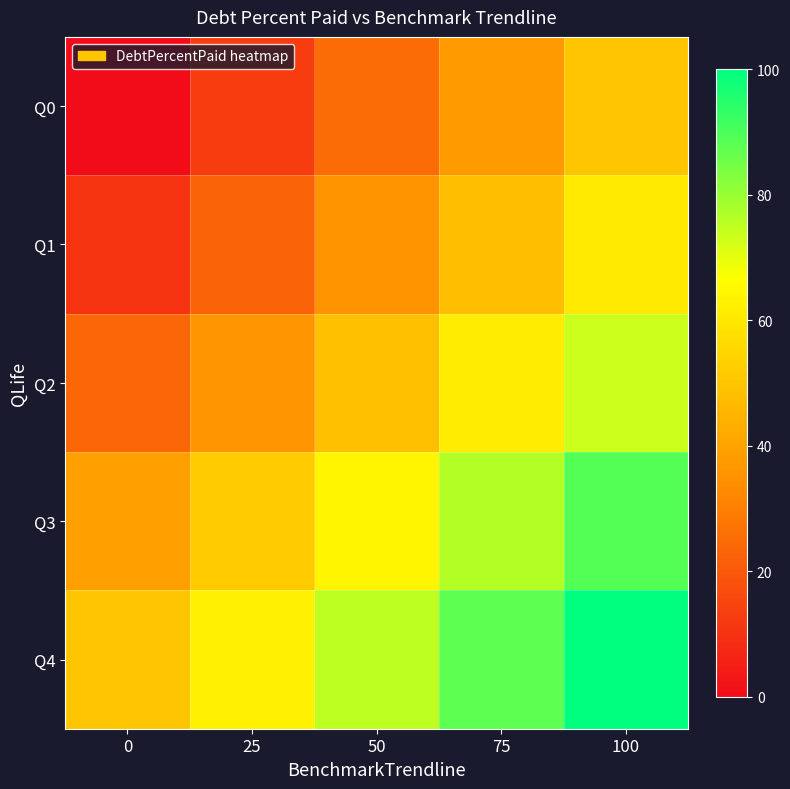

Reading left to right, transcribe all the data shown in this chart.

Q0: 0=0.0	25=12.5	50=25.0	75=37.5	100=50.0
Q1: 0=10.4	25=22.9	50=35.4	75=47.9	100=60.4
Q2: 0=23.5	25=36.0	50=48.5	75=61.0	100=73.5
Q3: 0=38.9	25=51.4	50=63.9	75=76.4	100=88.9
Q4: 0=50.0	25=62.5	50=75.0	75=87.5	100=100.0